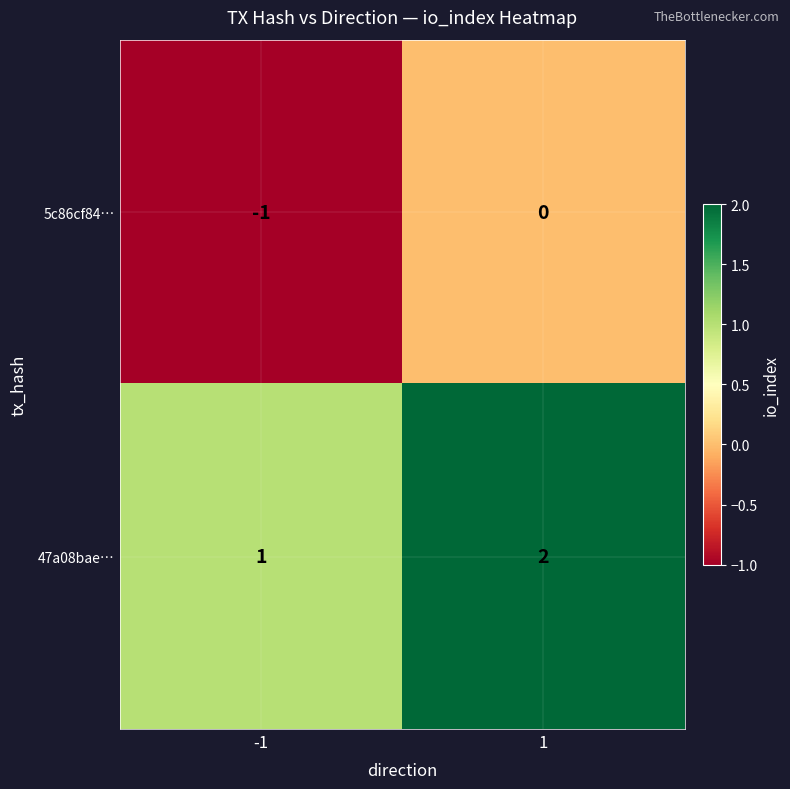

Is the value of 5c86cf84… at -1 greater than the value of 47a08bae… at 1?

No